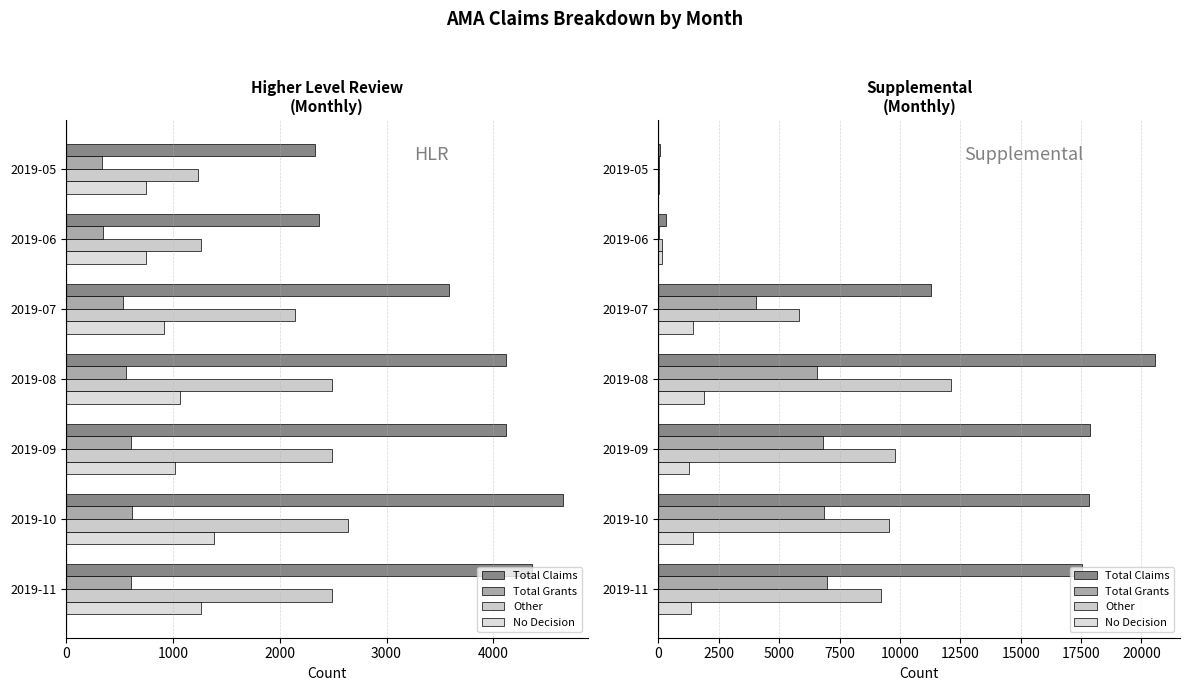

What is the lowest value of the Total Claims series?

57